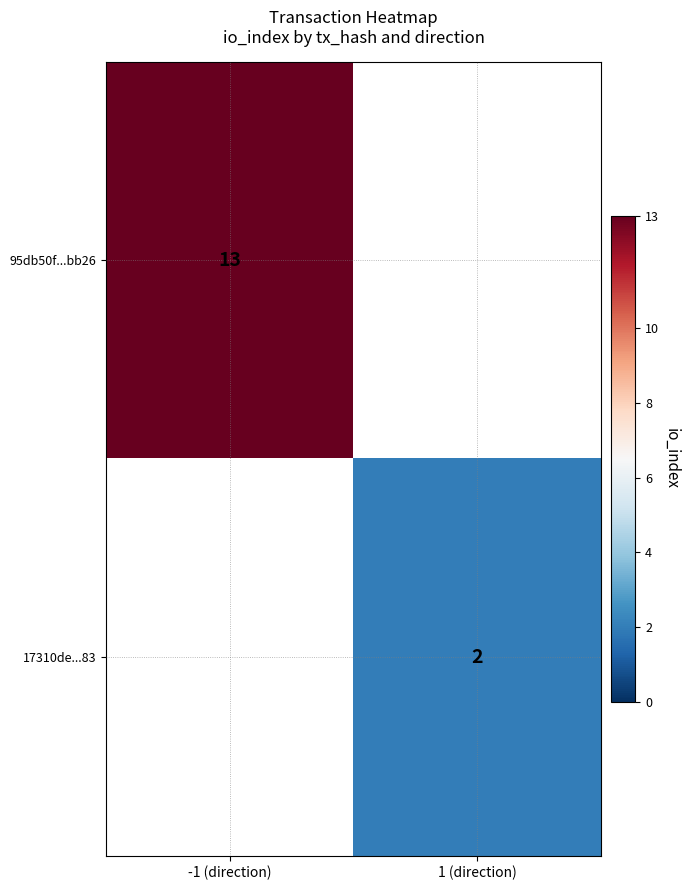

The value of 95db50f...bb26 at -1 (direction) is 19. True or false?

False